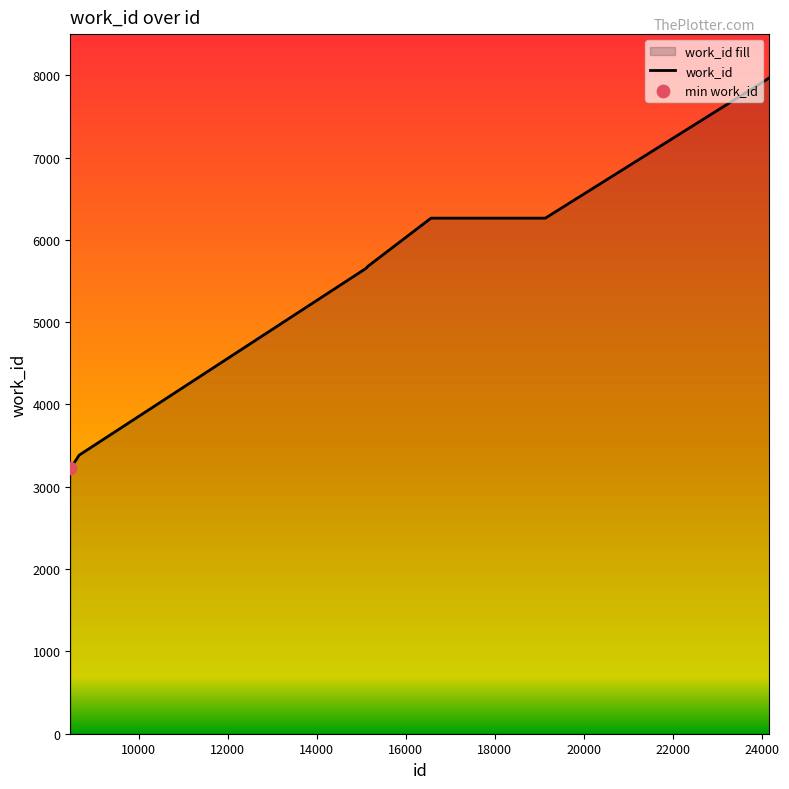

Which has a higher value, 19140 or 16571?

19140